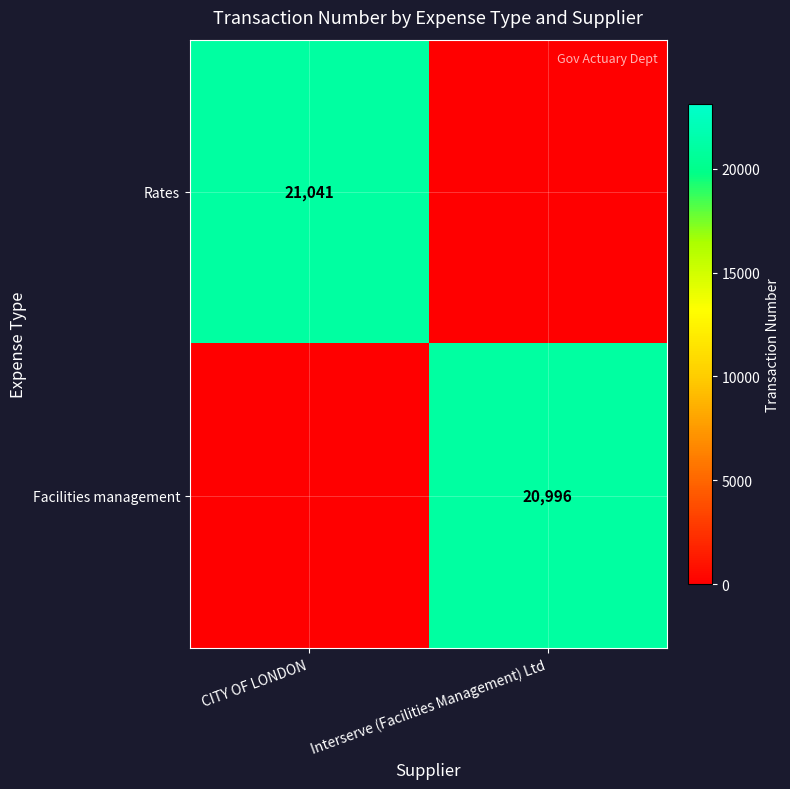

What is the spread (max minus min) of values at Interserve (Facilities Management) Ltd?

20996